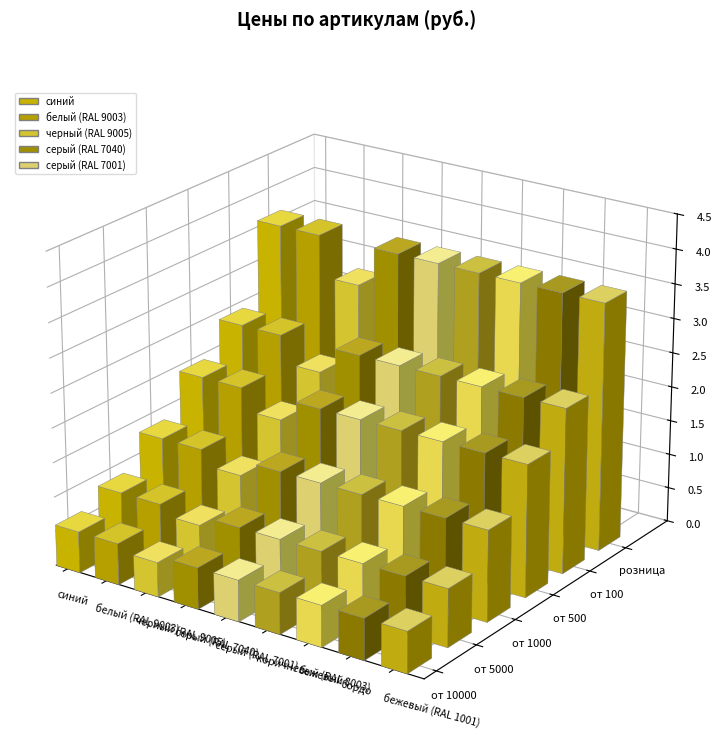

Is the value of розница at серый (RAL 7040) greater than the value of от 500 at бордо?

Yes